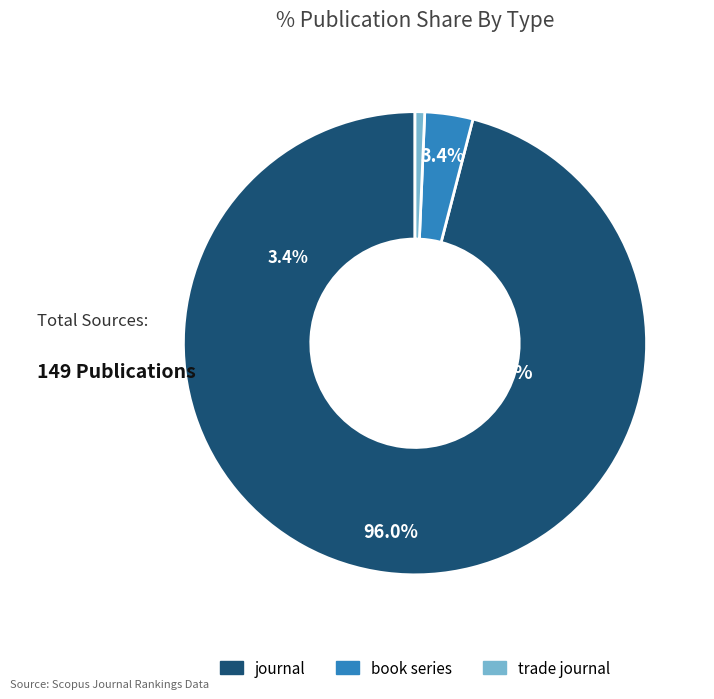

To the nearest percent, what is the combined percentage of trade journal and book series?

4%